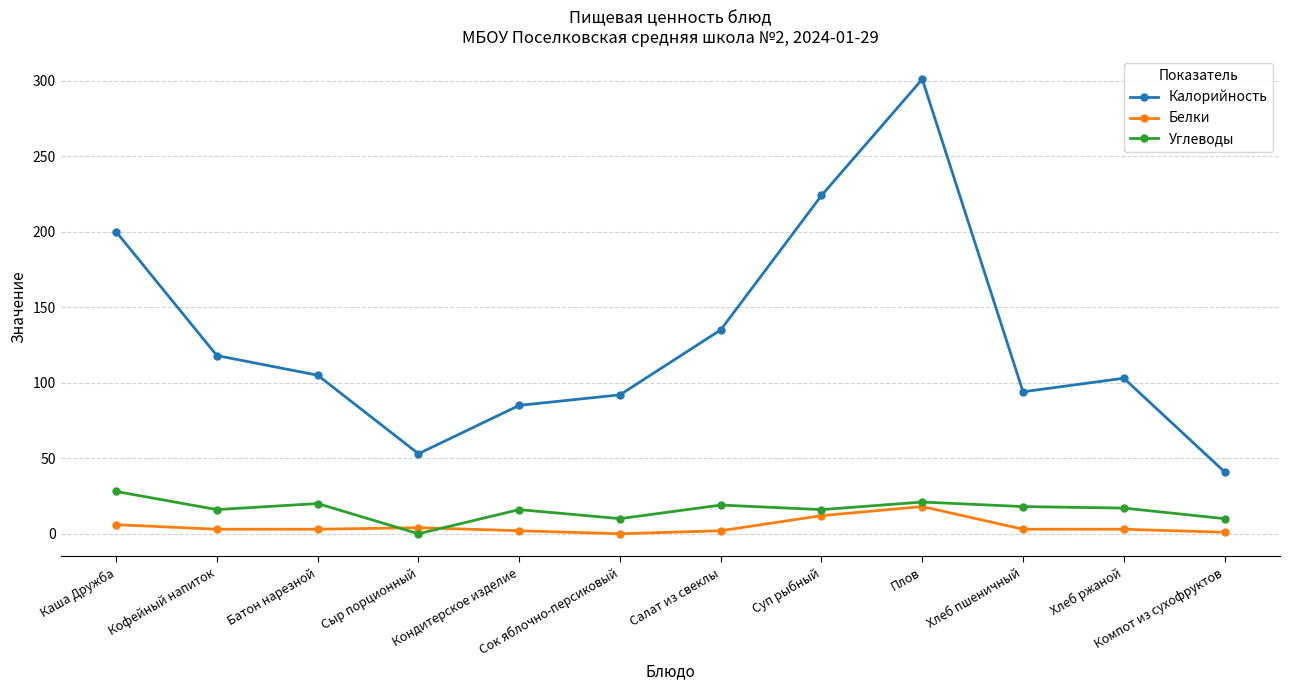

Which series changed the most between Салат из свеклы and Суп рыбный?

Калорийность